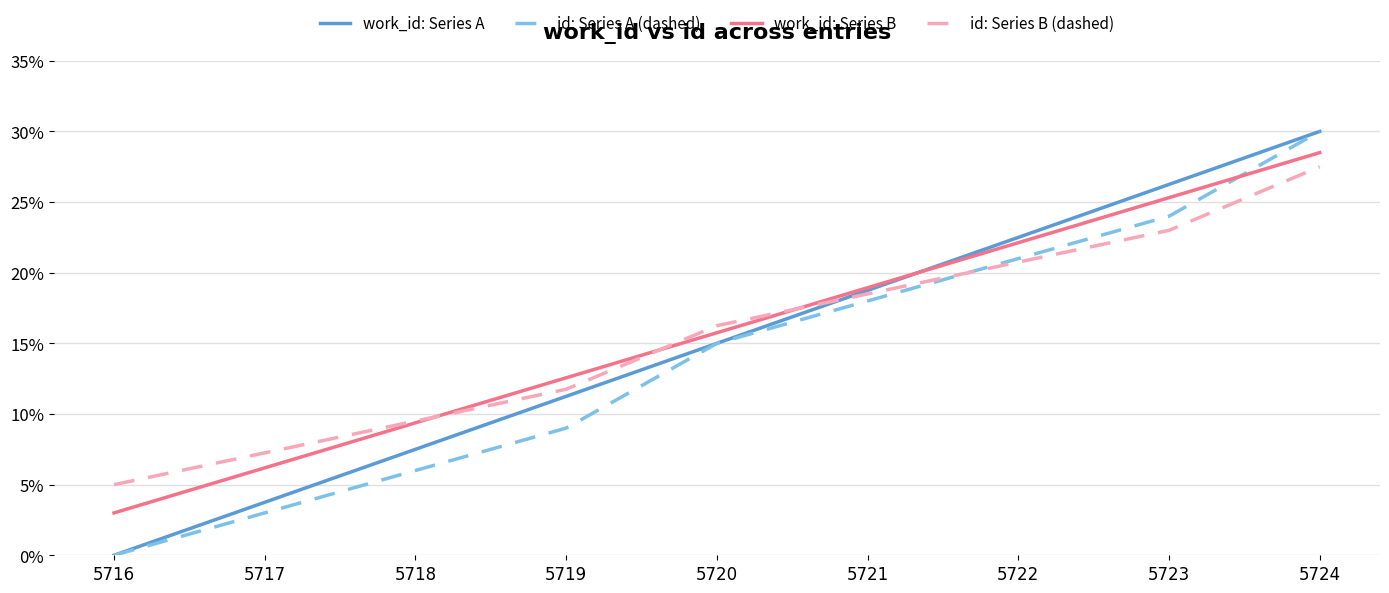

The value of id: Series B (dashed) at 5723 is 0.3. True or false?

False